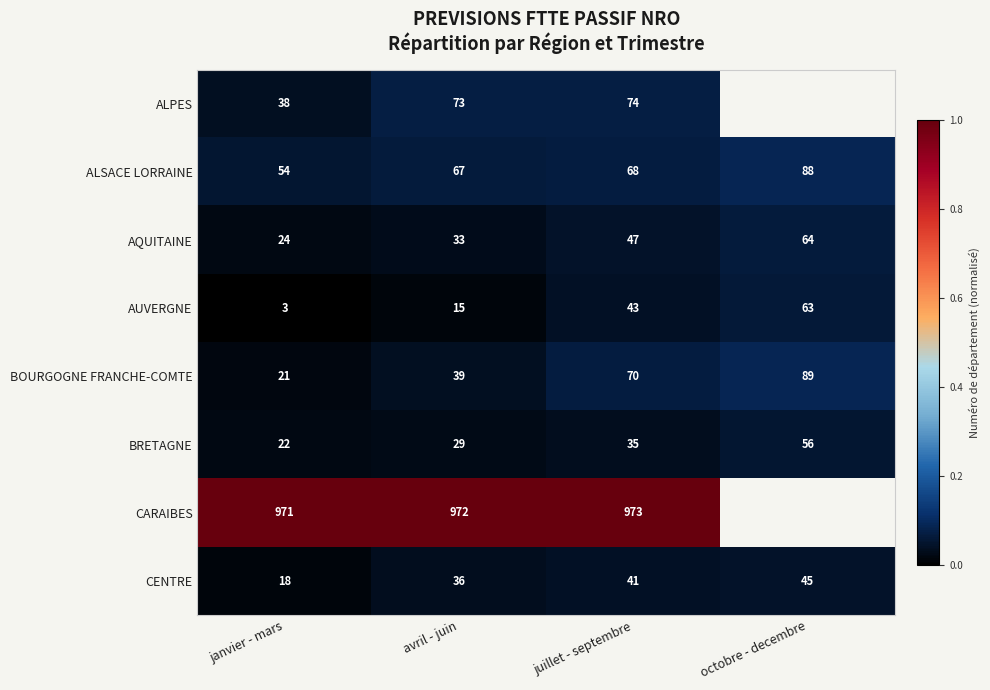

Rank the categories by ALSACE LORRAINE value from highest to lowest.

octobre - decembre, juillet - septembre, avril - juin, janvier - mars